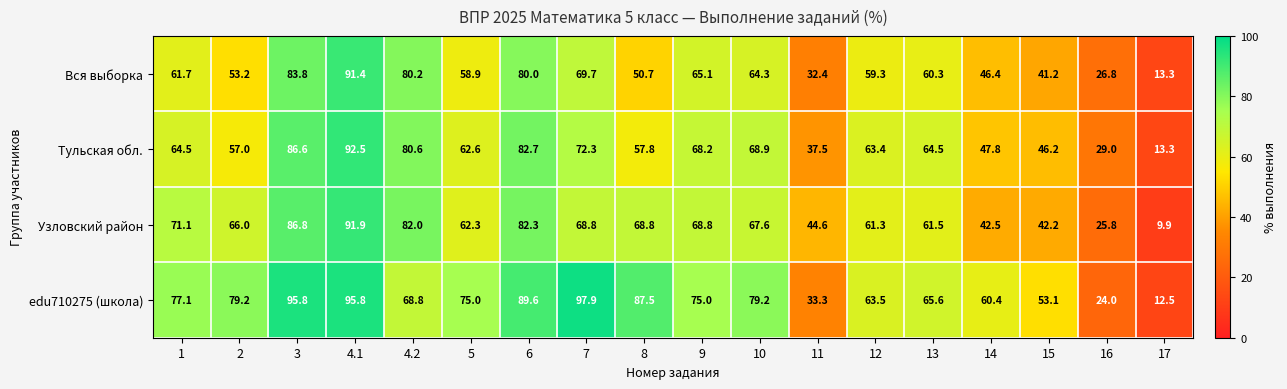

The value of Узловский район at 4.2 is 82.0. True or false?

True